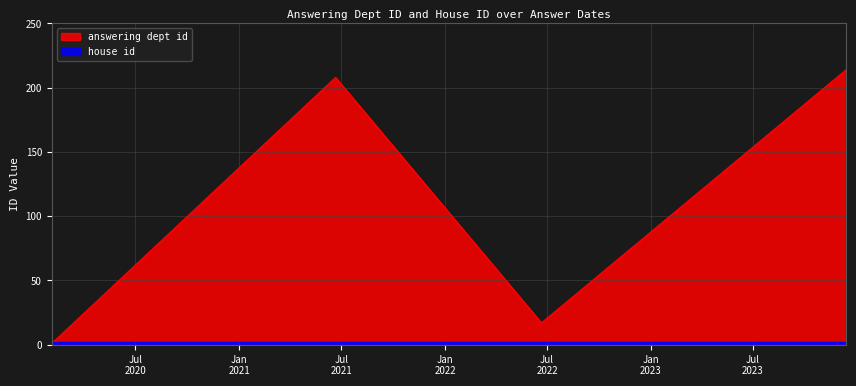

What is the greatest value displayed?

214